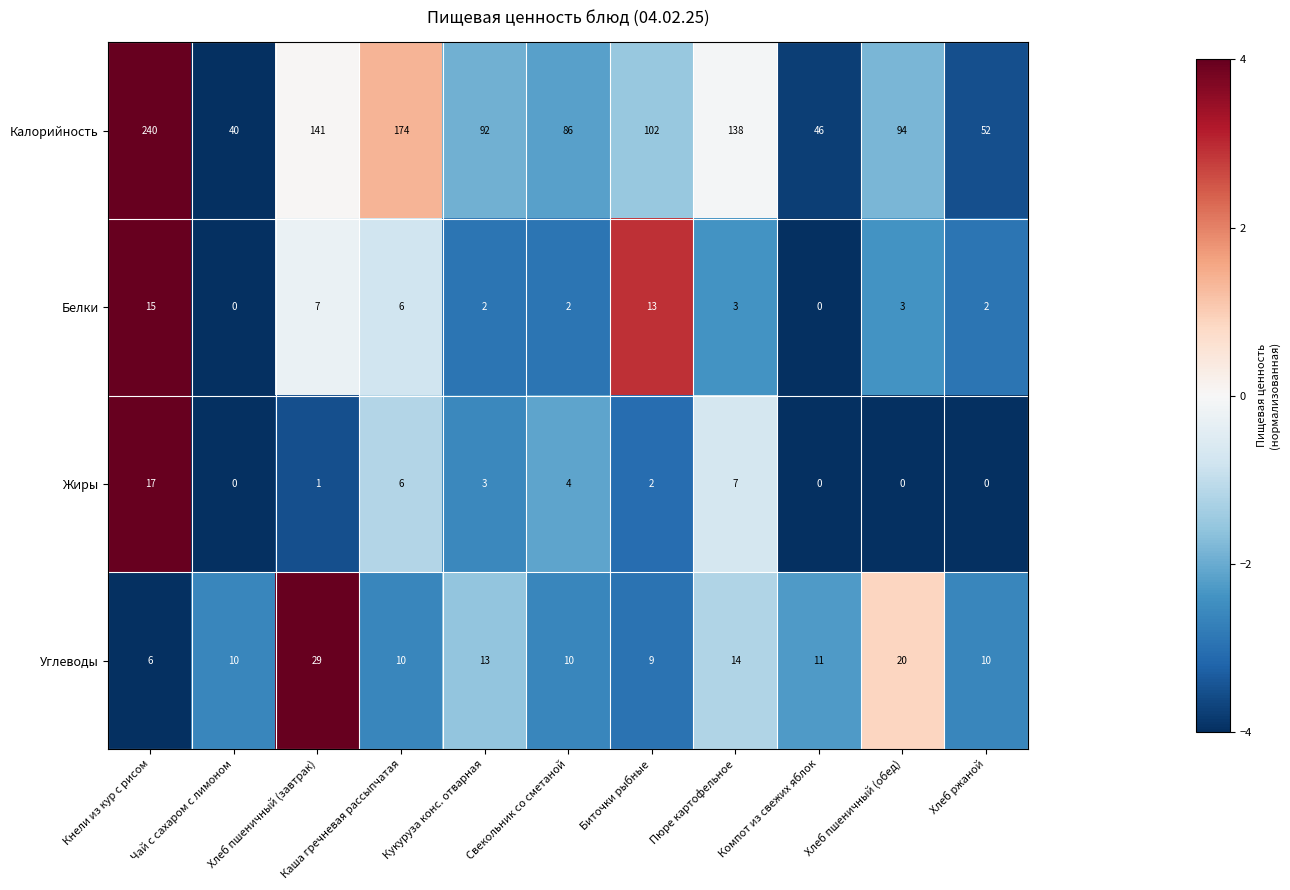

Where is Углеводы nearest to the value 17?

Пюре картофельное